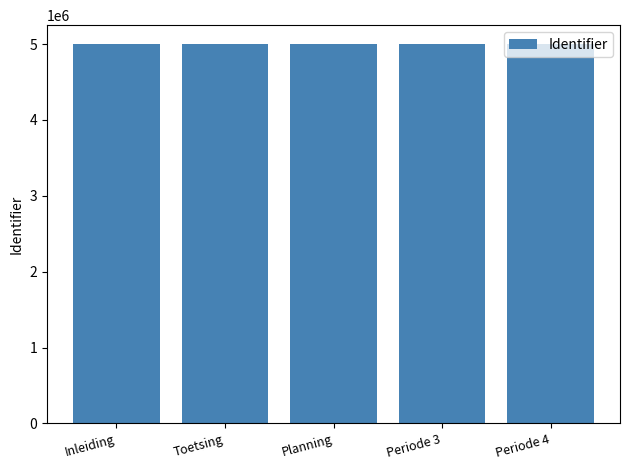

Does the chart contain any negative values?

No